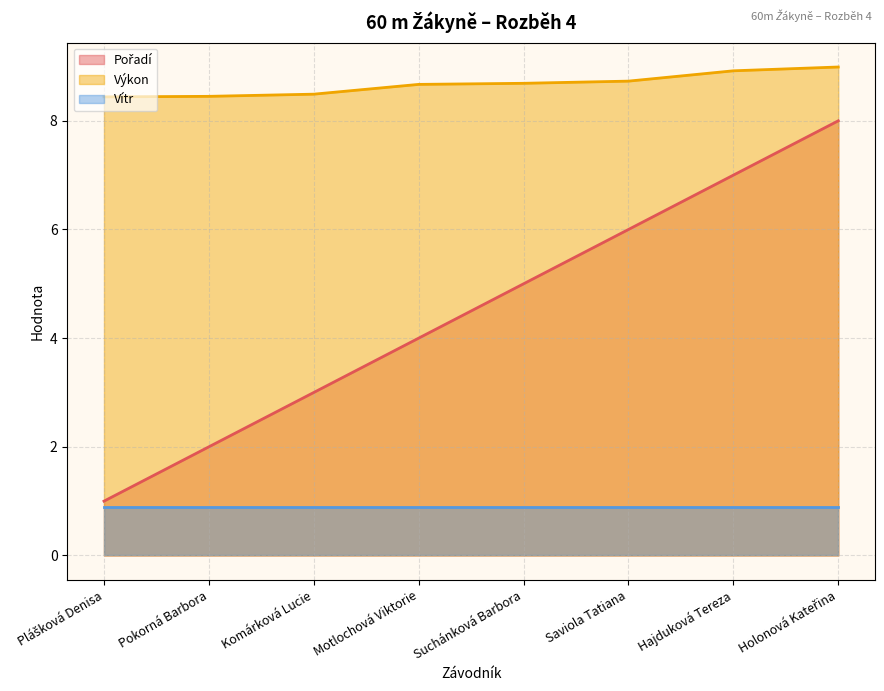

What is the sum of the Pořadí values at Motlochová Viktorie and Saviola Tatiana?

10.0